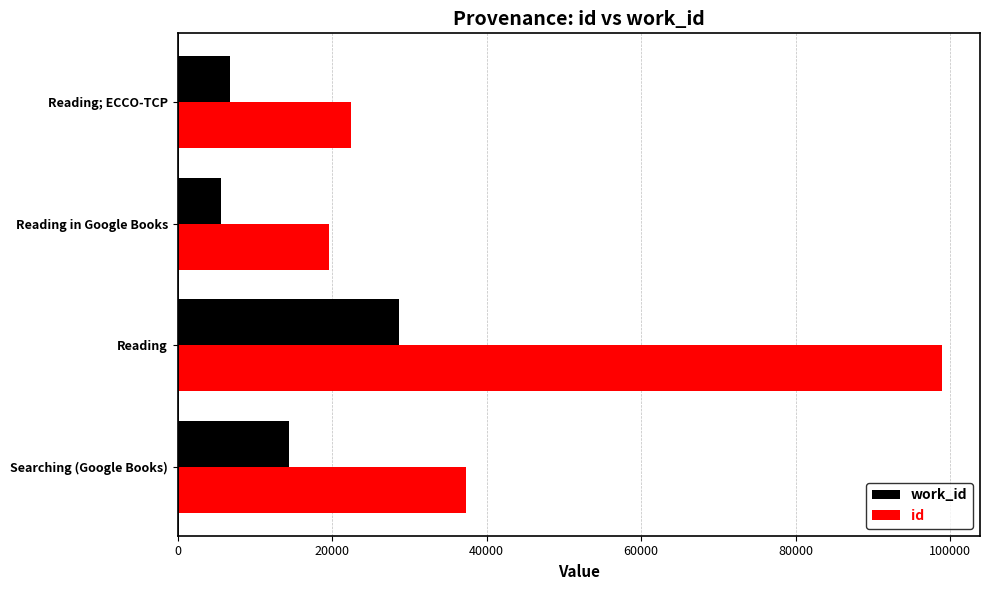

What is the minimum value shown in the chart?

5642